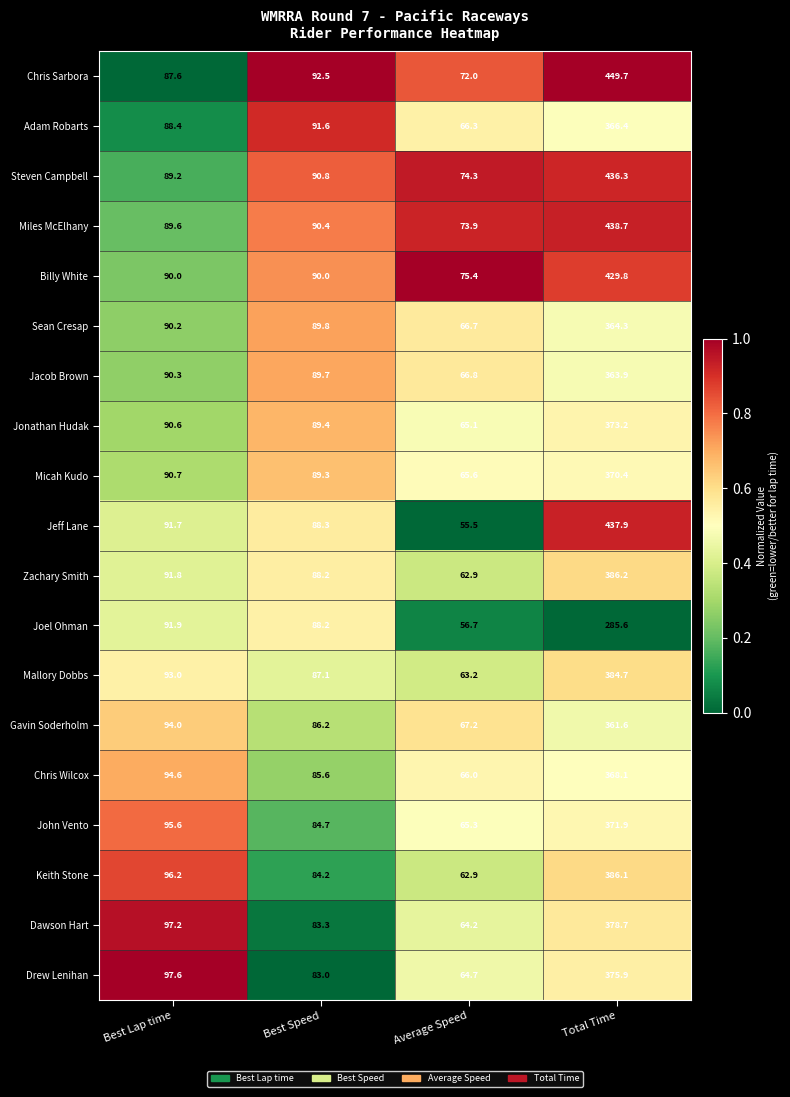

What is the highest value of the Steven Campbell series?

436.3